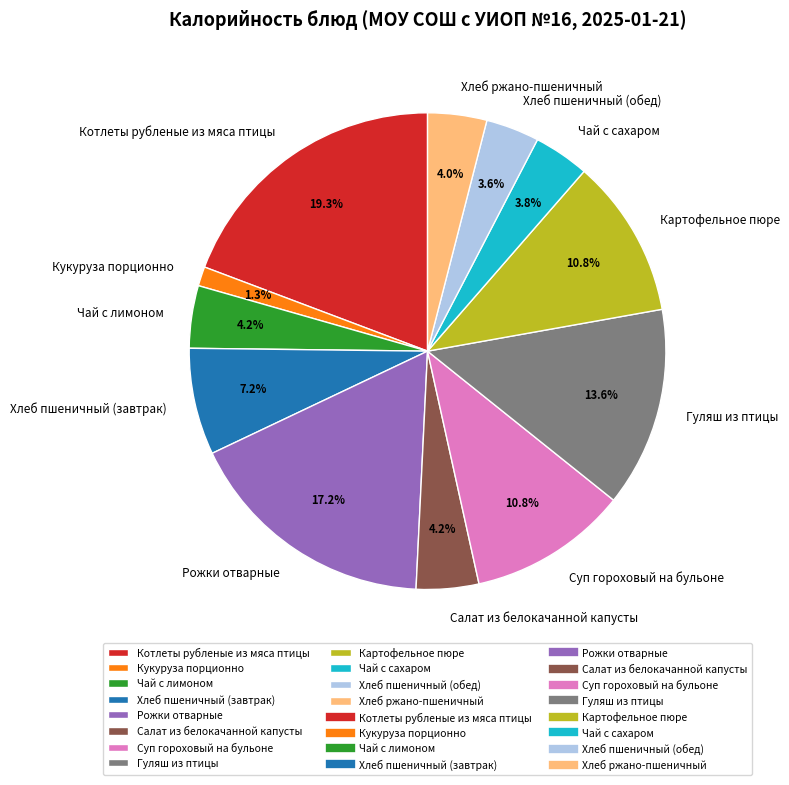

To the nearest percent, what is the difference between the largest and smallest slice percentages?

18%